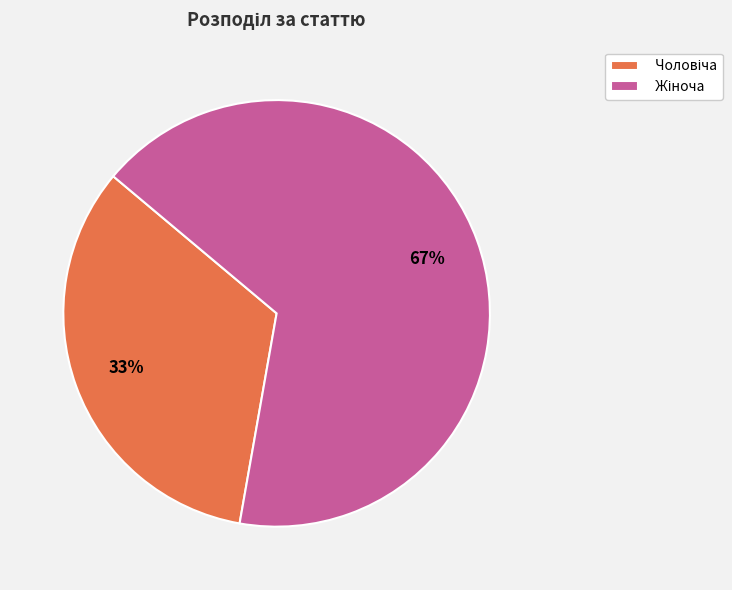

To the nearest percent, what is the average slice percentage?

50%